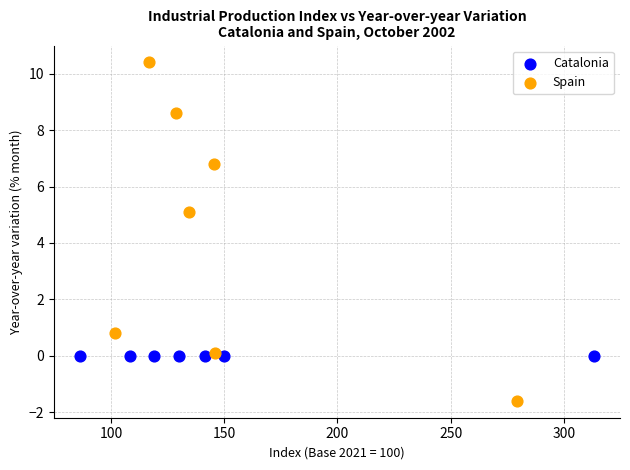

Which series reaches the maximum Y coordinate?

Spain